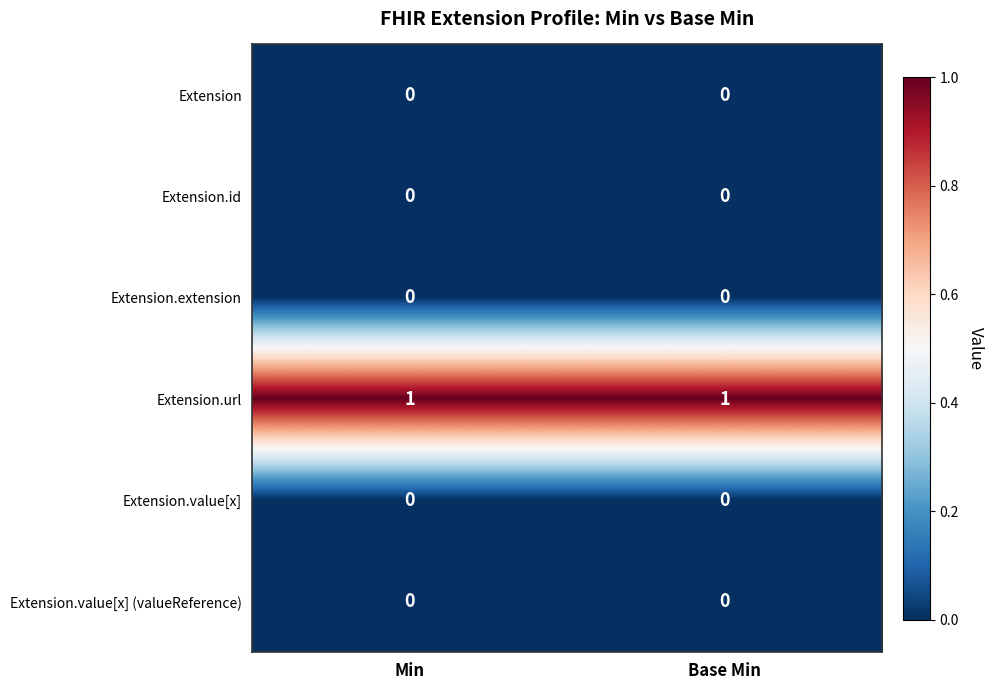

The Extension.id series shows 0 at Min. True or false?

True